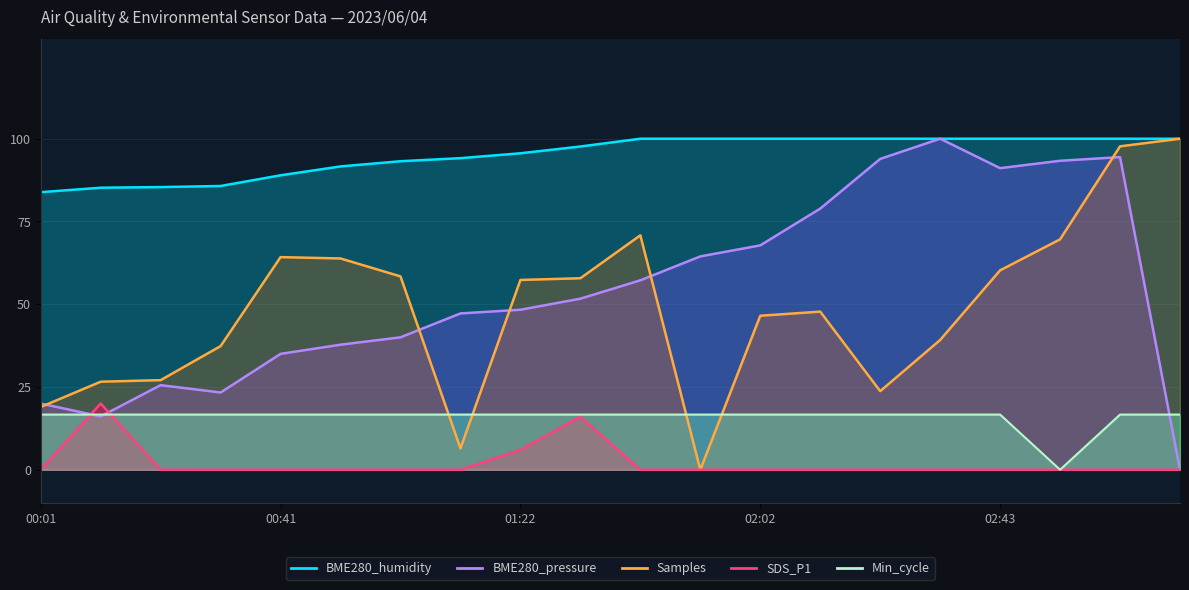

What is the difference between the BME280_pressure_norm values at 01:01 and 02:53?

53.3